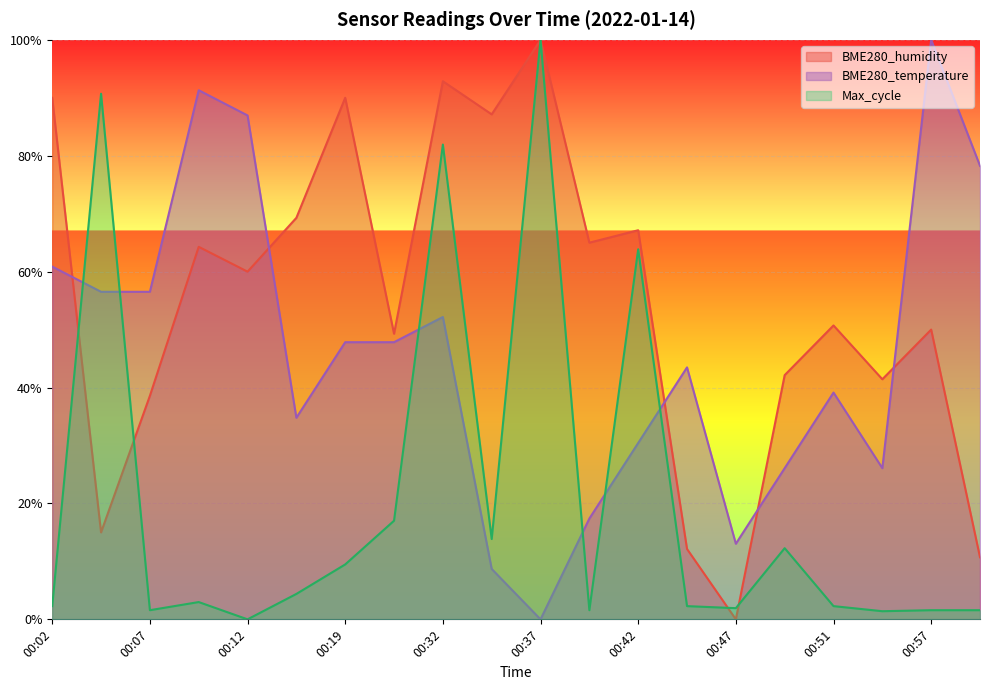

How many values in the BME280_humidity series exceed 0?

19